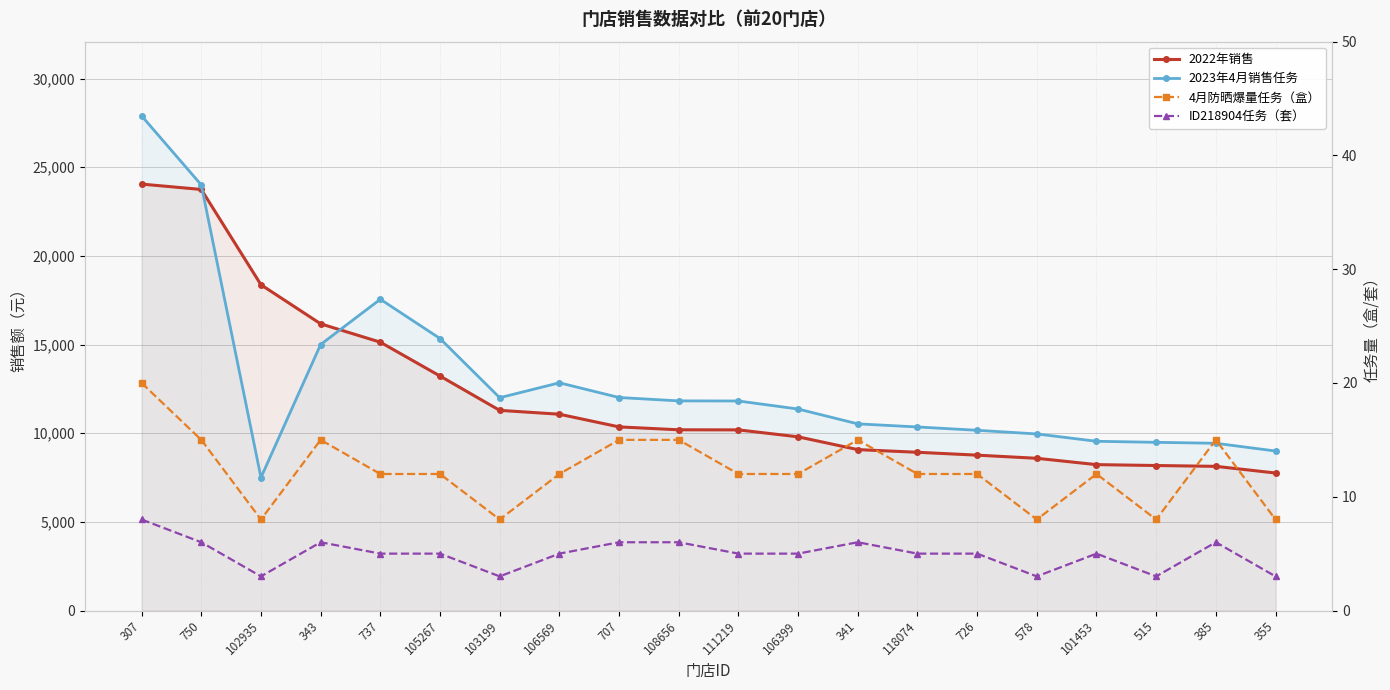

Which series changed the most between 750 and 341?

2022年销售